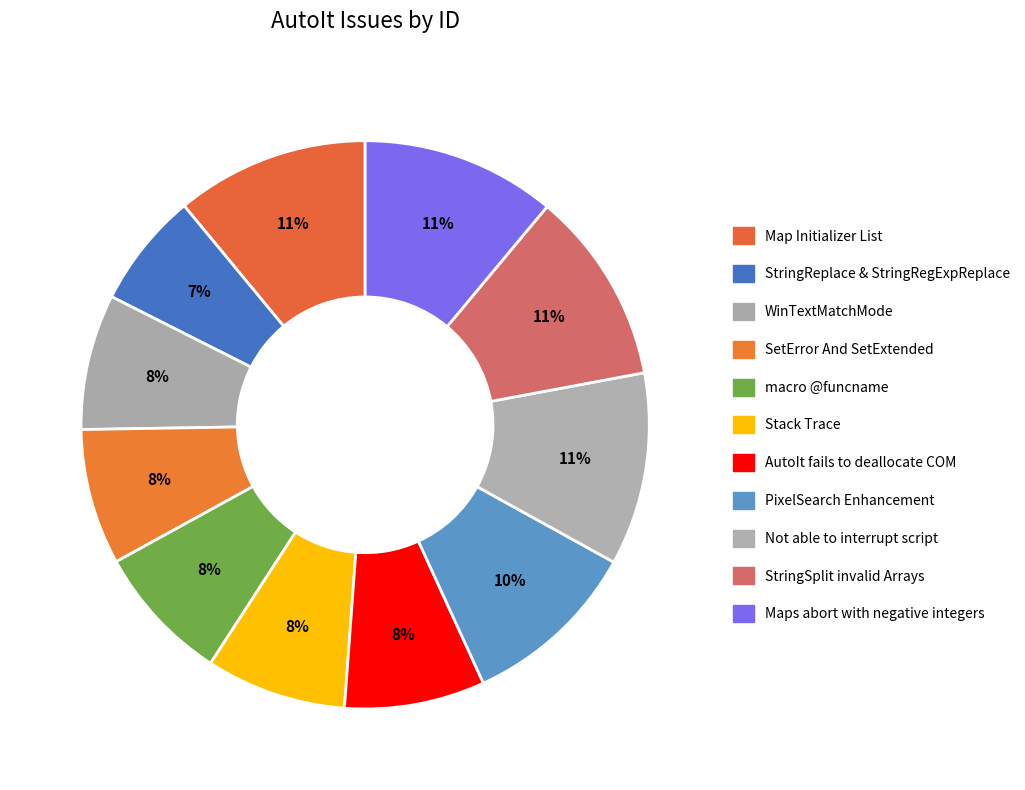

To the nearest percent, what portion does StringReplace & StringRegExpReplace represent?

7%